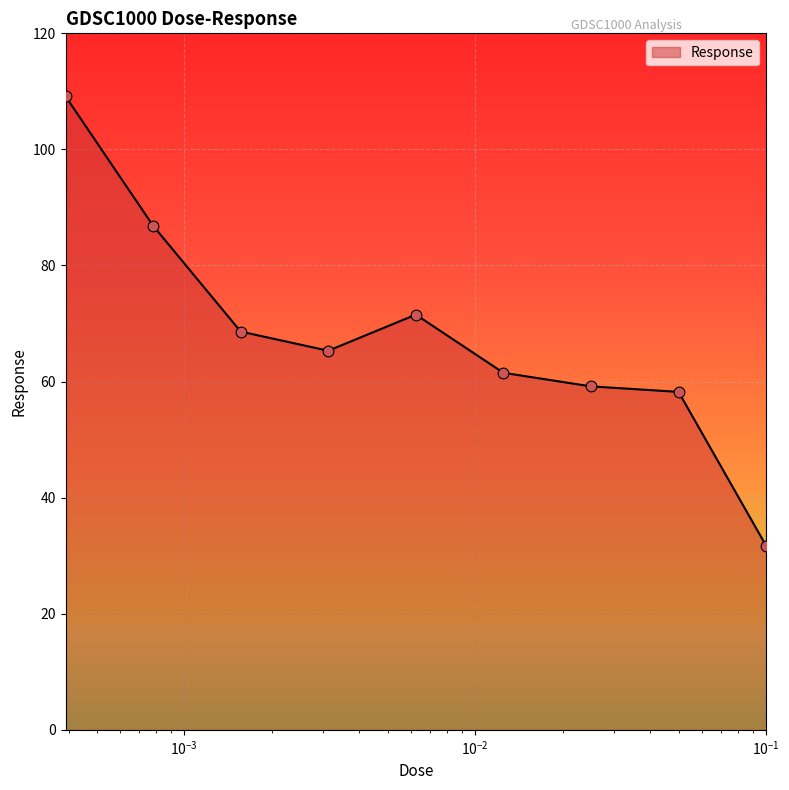

What is the difference between the maximum and minimum values?

77.4